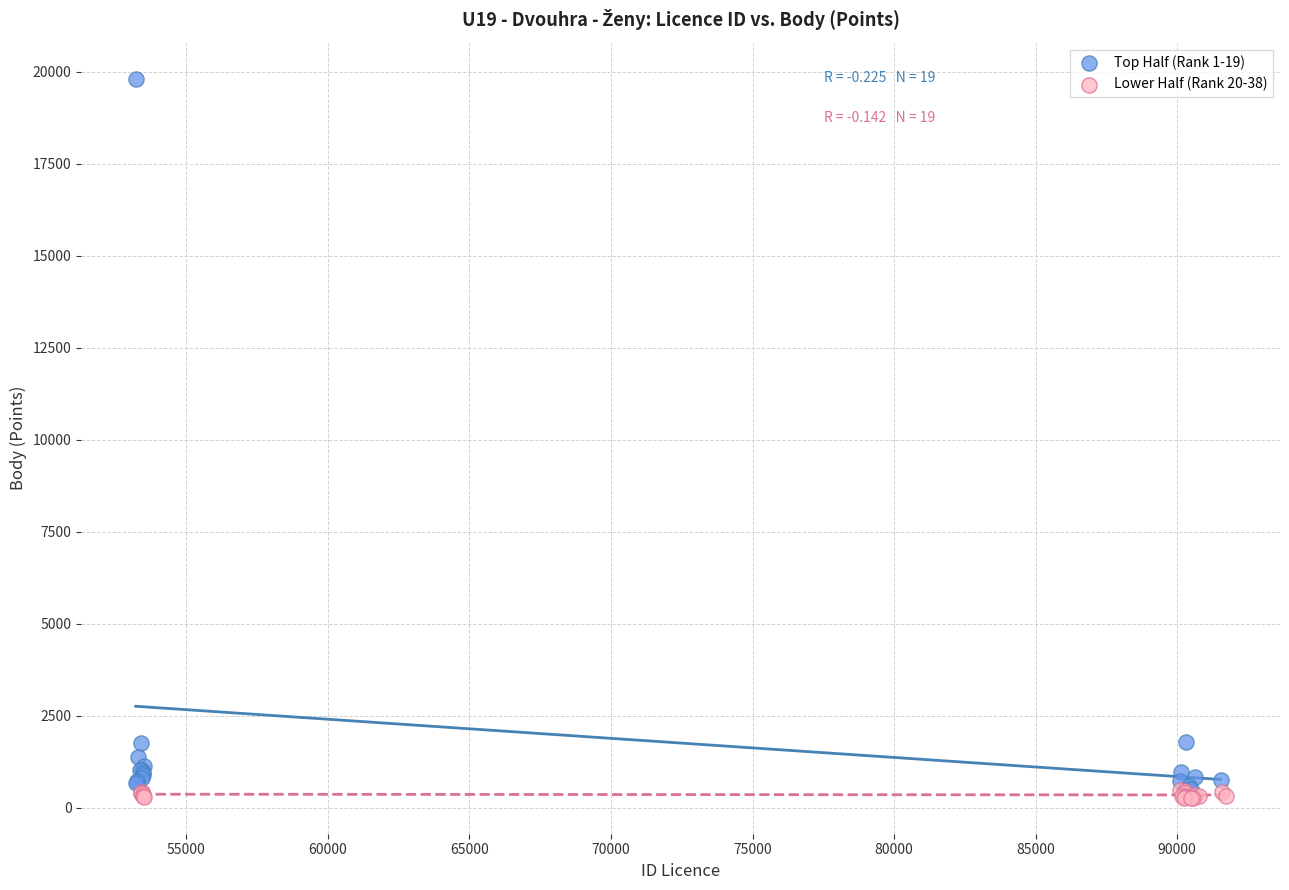

Which series has the widest spread of Y values?

Top Half (Rank 1-19)